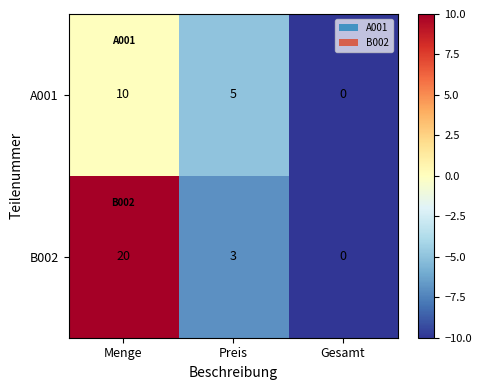

At which label does A001 first exceed 5?

Menge